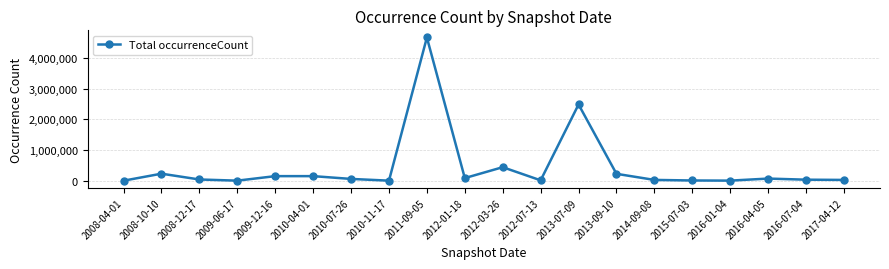

How many distinct data groups are displayed?

1